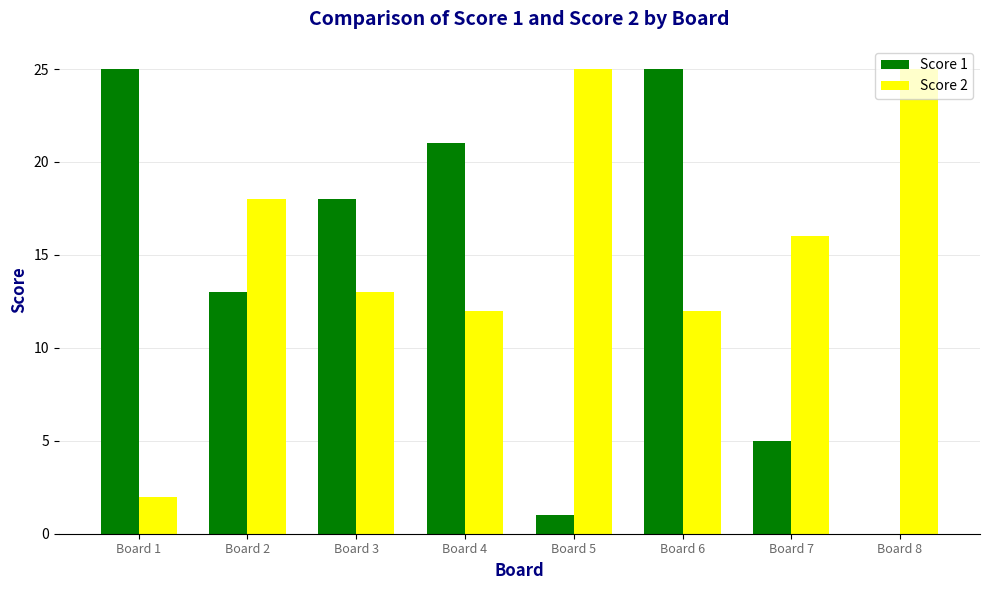

Count the Score 1 values in the range 5 to 25.

6